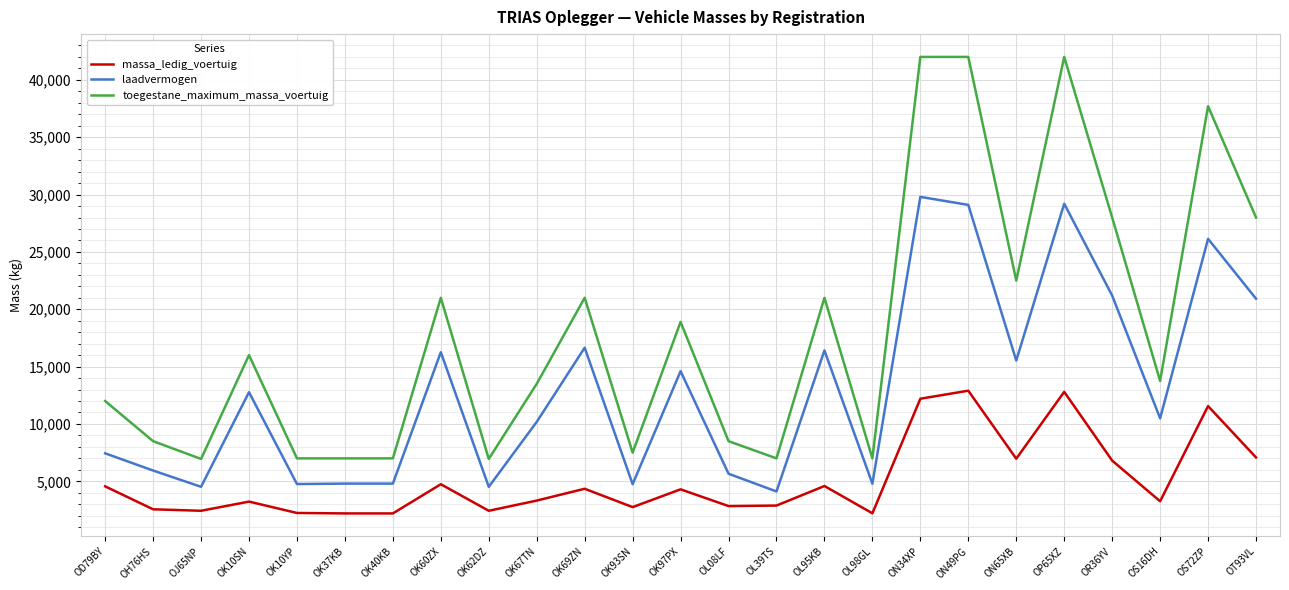

What is the sum of all toegestane_maximum_massa_voertuig values?

452750